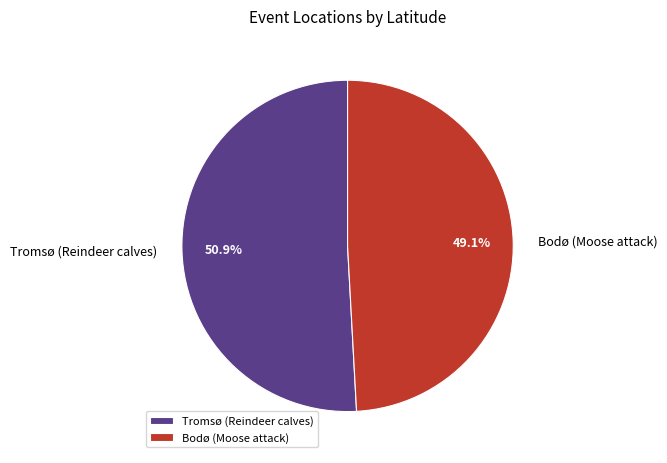

Is the sum of Tromsø (Reindeer calves) and Bodø (Moose attack) greater than half?

Yes